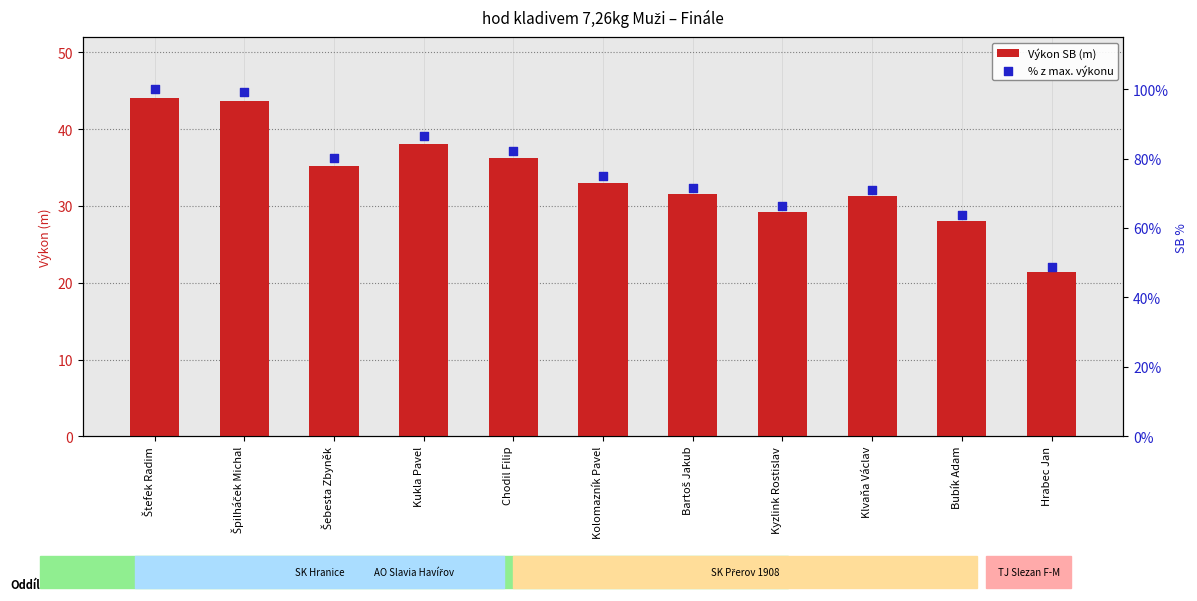

What is the total value across all series at Kolomazník Pavel?

108.1